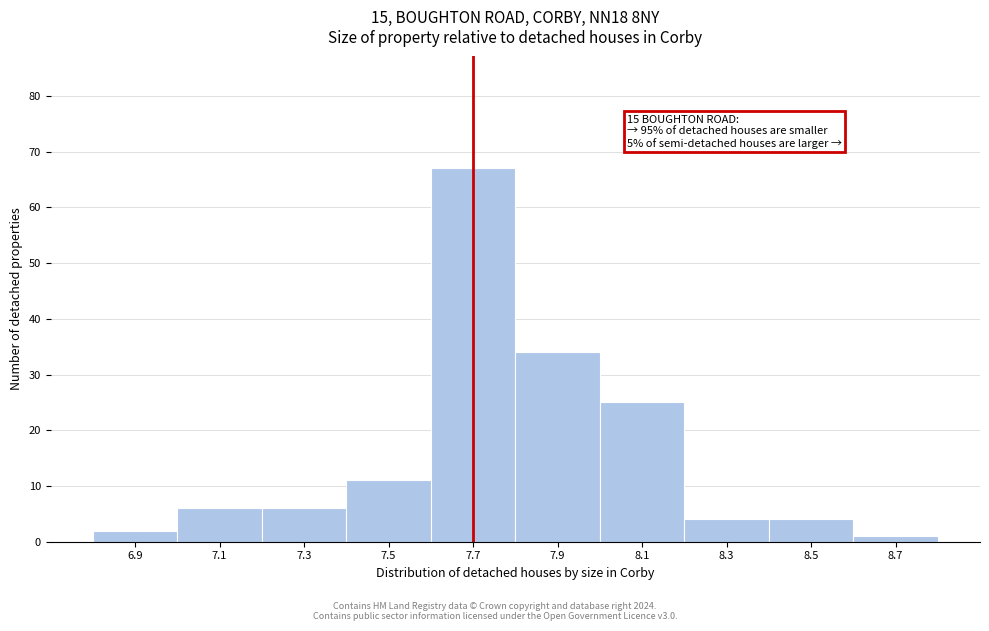

Over which range of the x-axis is the bar tallest?

7.6 to 7.8